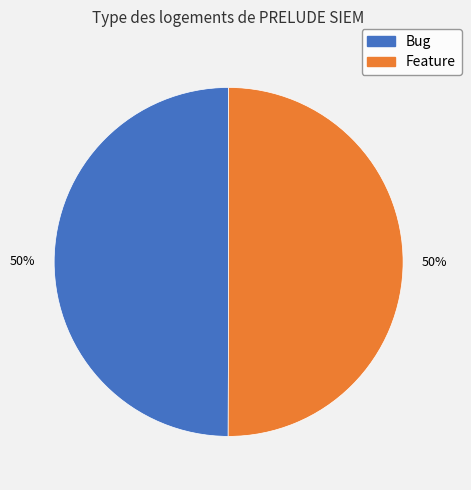

To the nearest percent, what portion does Bug represent?

50%